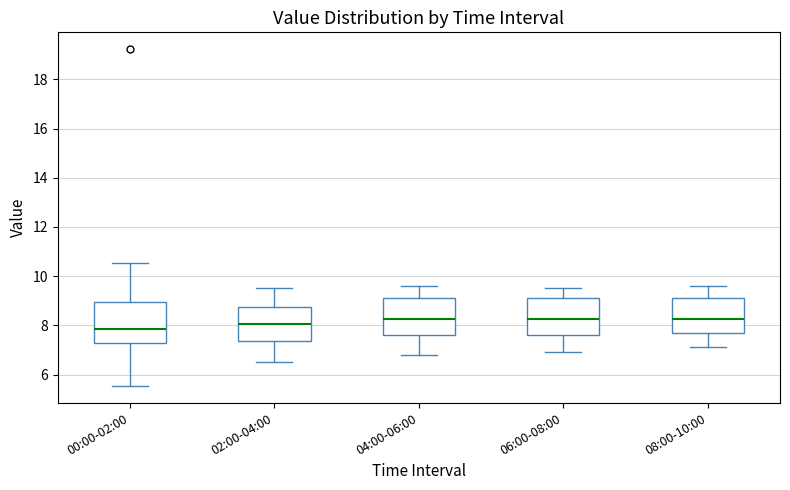

Reading left to right, read every box against the y-axis: the position of its median line, the range the box covers, and the ends of its whiskers. The values are not printed on the chart, so give them approximately, as read against the axis.

00:00-02:00: median 7.8, box 7.2 to 9.0, whiskers 5.6 to 10.6
02:00-04:00: median 8.0, box 7.4 to 8.8, whiskers 6.6 to 9.6
04:00-06:00: median 8.2, box 7.6 to 9.2, whiskers 6.8 to 9.6
06:00-08:00: median 8.2, box 7.6 to 9.2, whiskers 7.0 to 9.6
08:00-10:00: median 8.2, box 7.6 to 9.2, whiskers 7.2 to 9.6